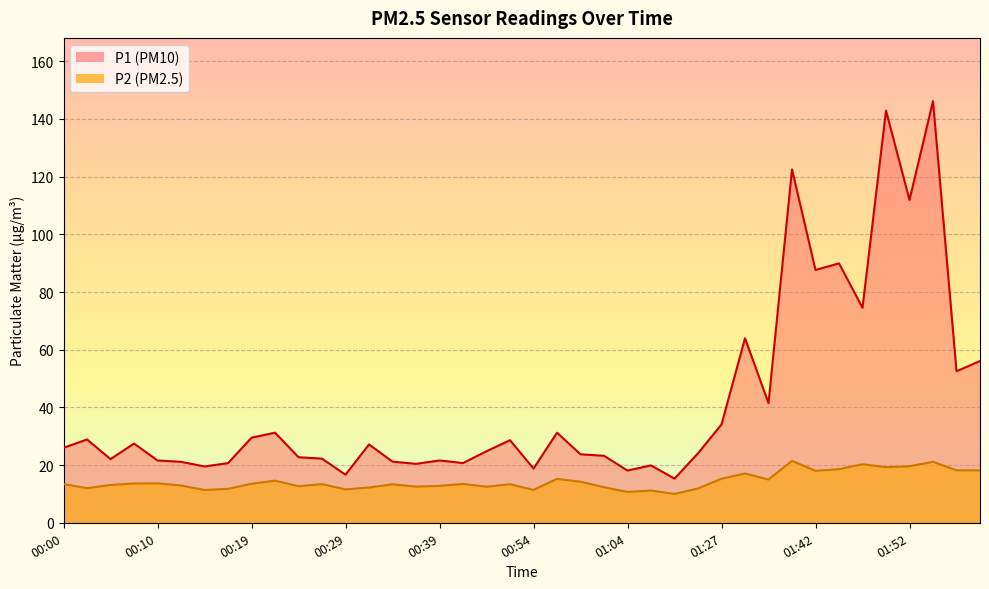

What is the difference between the maximum and minimum values in the P2 series?

11.5